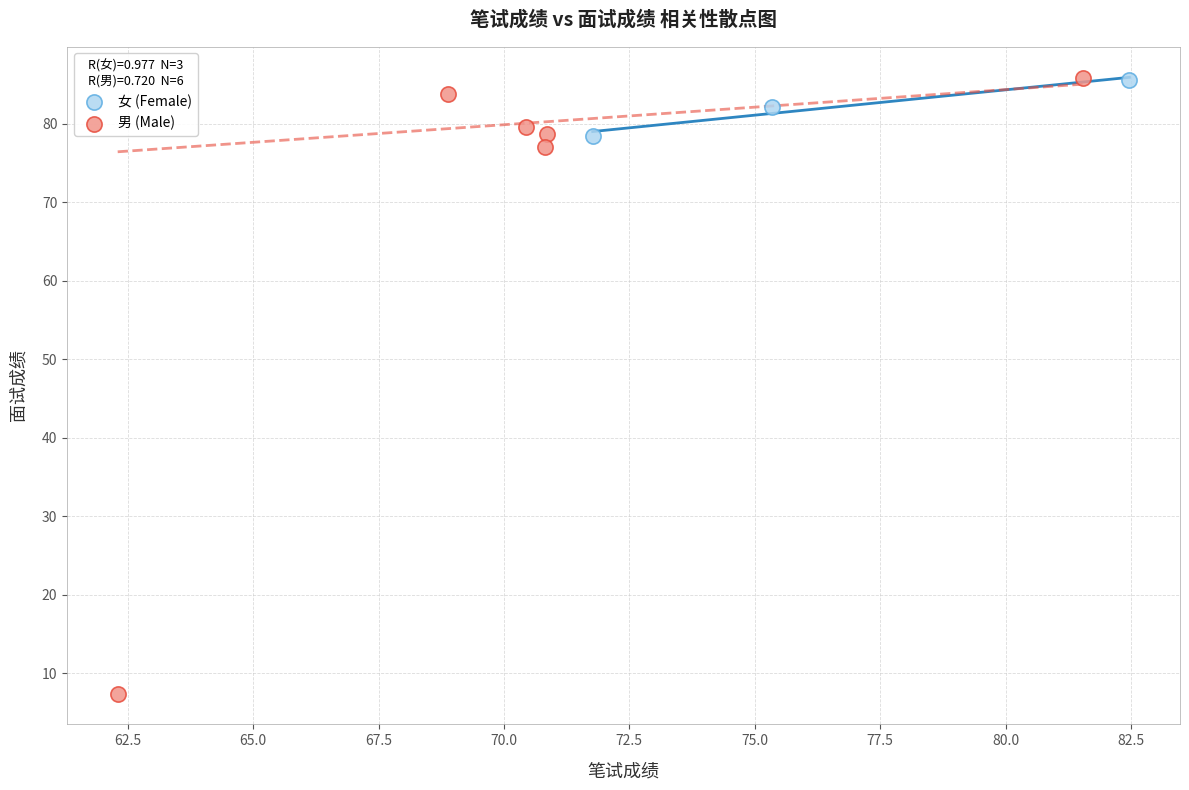

Which series reaches the minimum Y coordinate?

男 (Male)